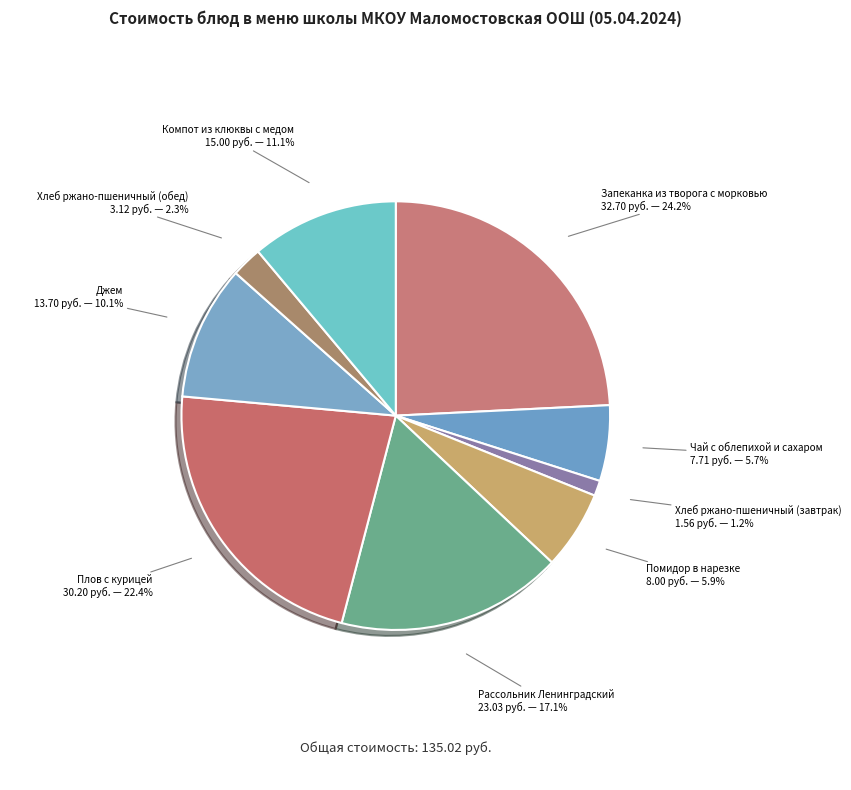

The Помидор в нарезке slice represents 13% of the pie. True or false?

False